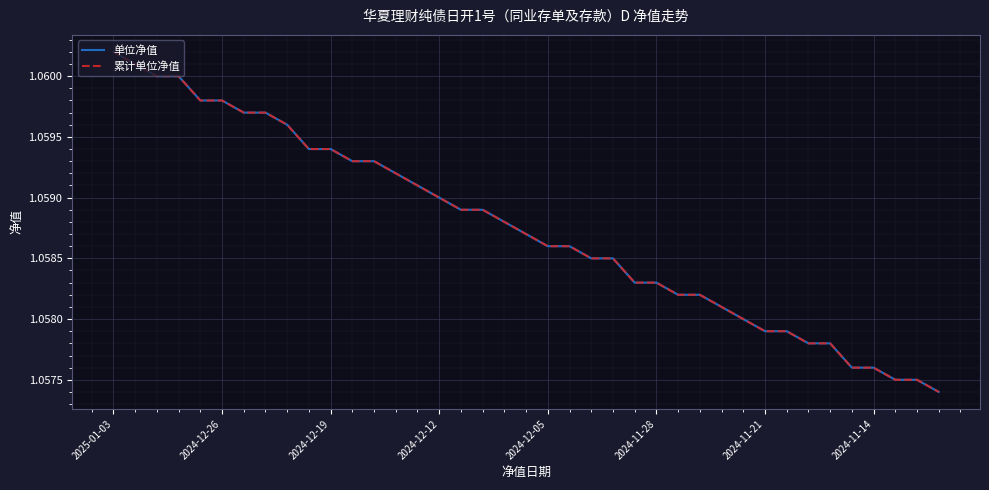

What is the label of the 1st point from the left?

2025-01-03